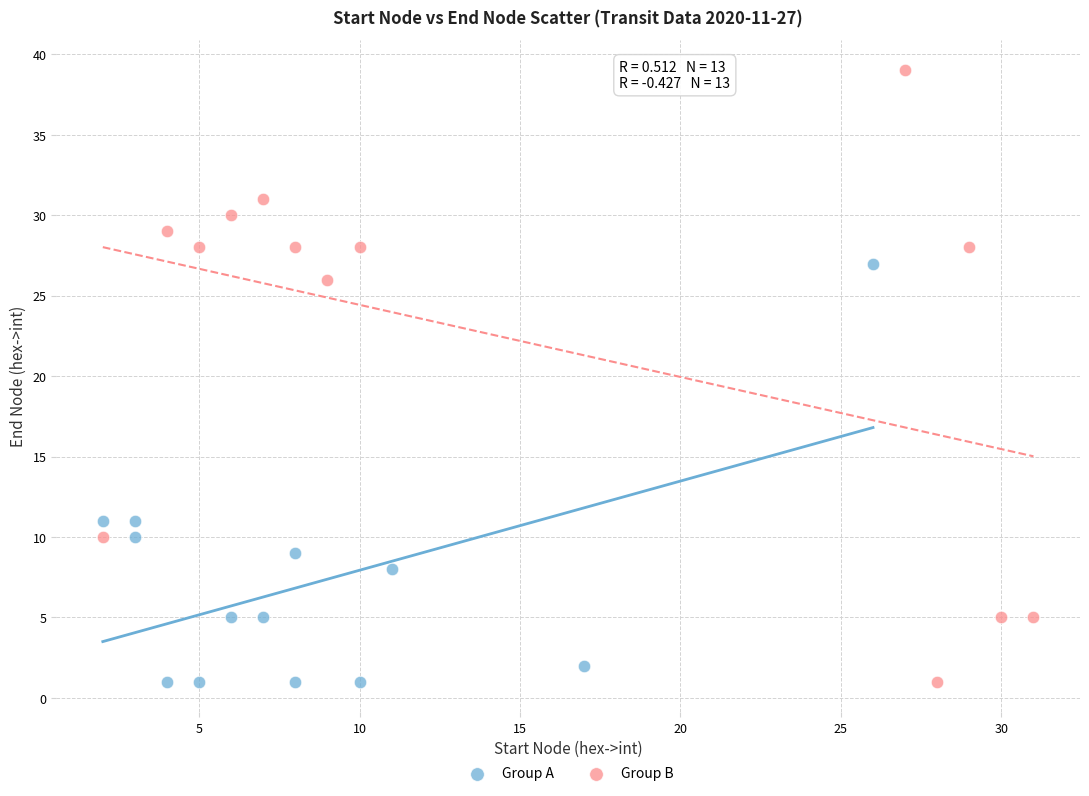

Which series contains the highest Y value?

Group B